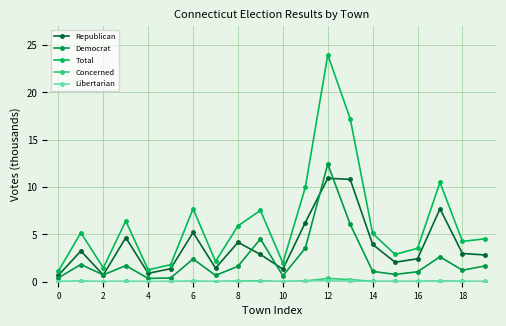

True or false: Total and Libertarian cross at least once.

False